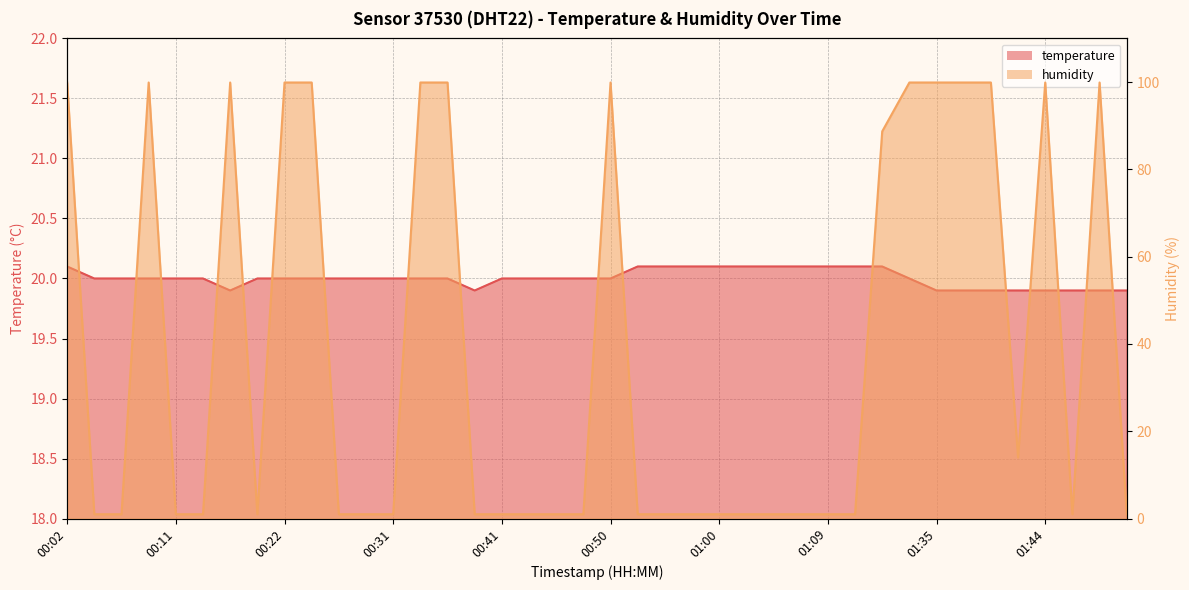

At which label does temperature first exceed 20?

00:02